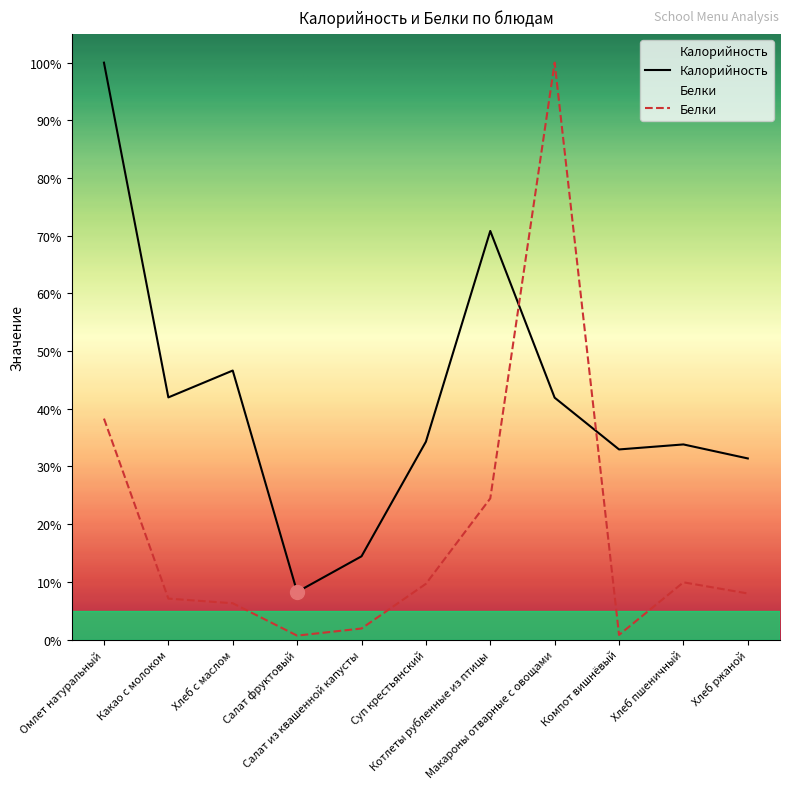

Is this an area chart (filled region under the line)?

No